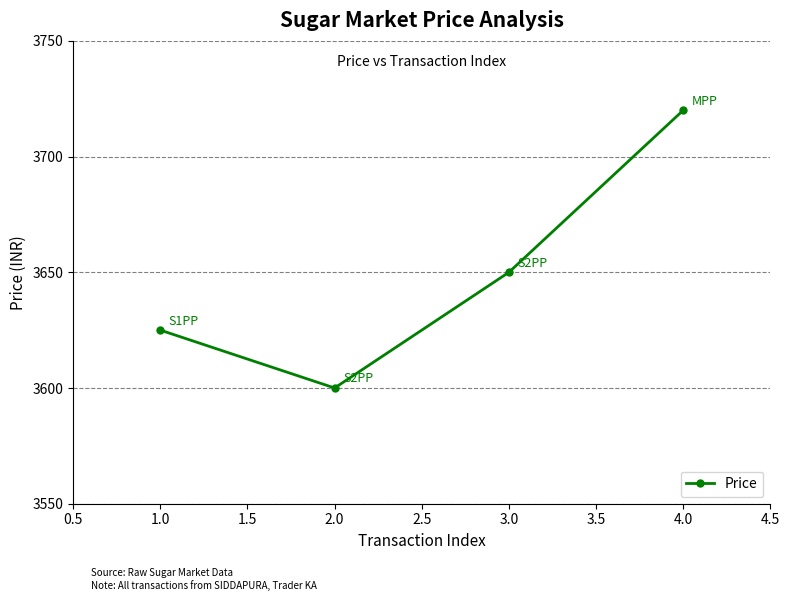

What is the change in value from 1.0 to 4.0?

+95